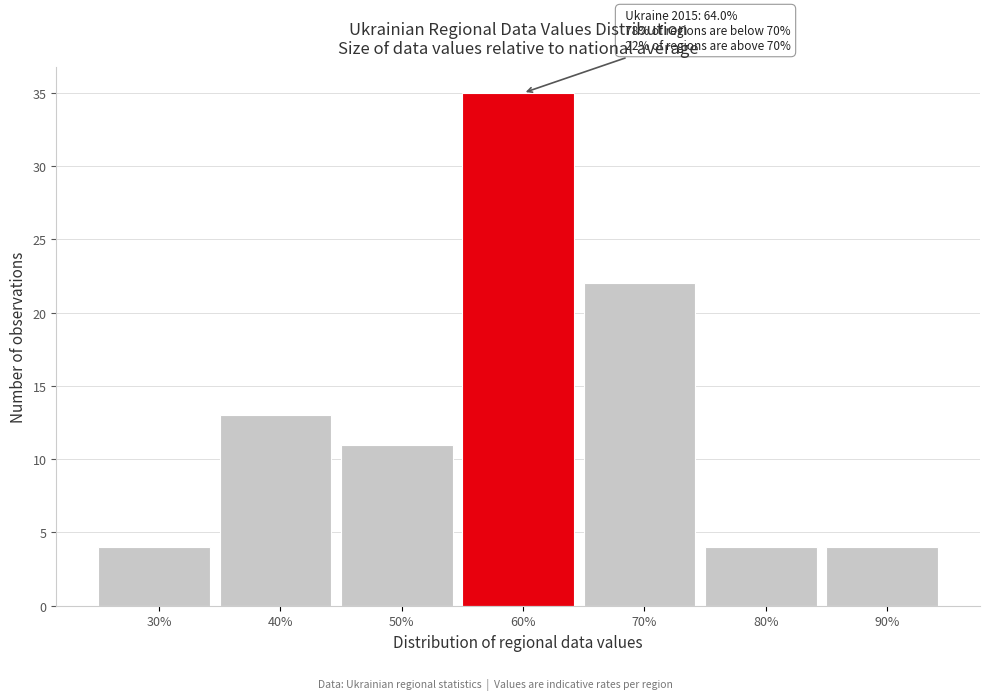

Reading left to right, what are all the values shown in this chart?

30%=4	40%=13	50%=11	60%=35	70%=22	80%=4	90%=4